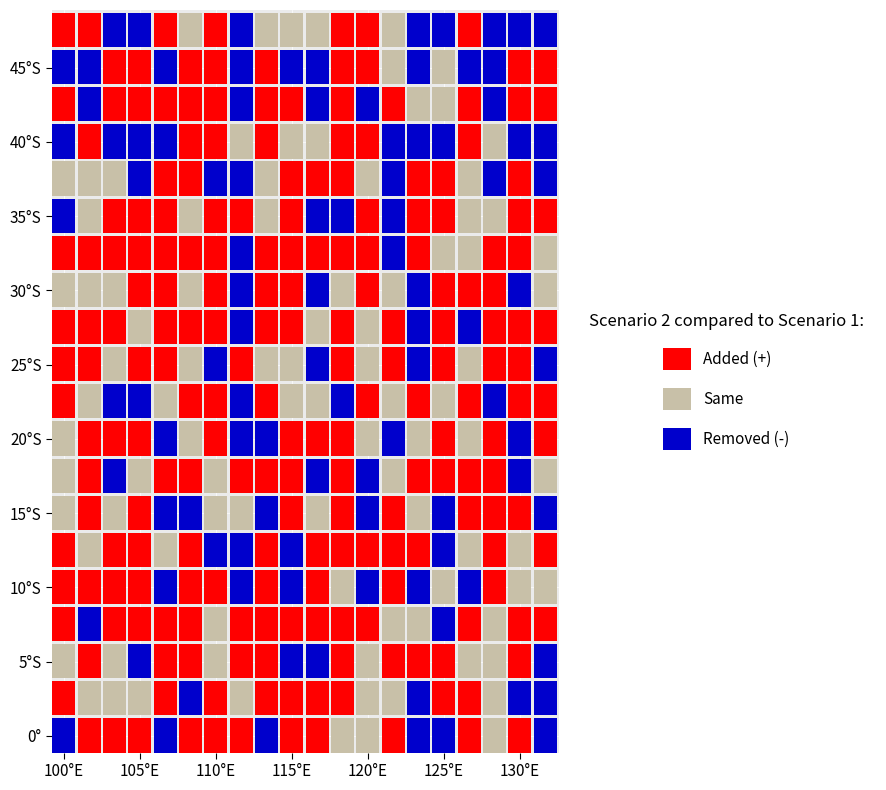

Is it true that the value at uuid:54fd64bb is 3341?

False